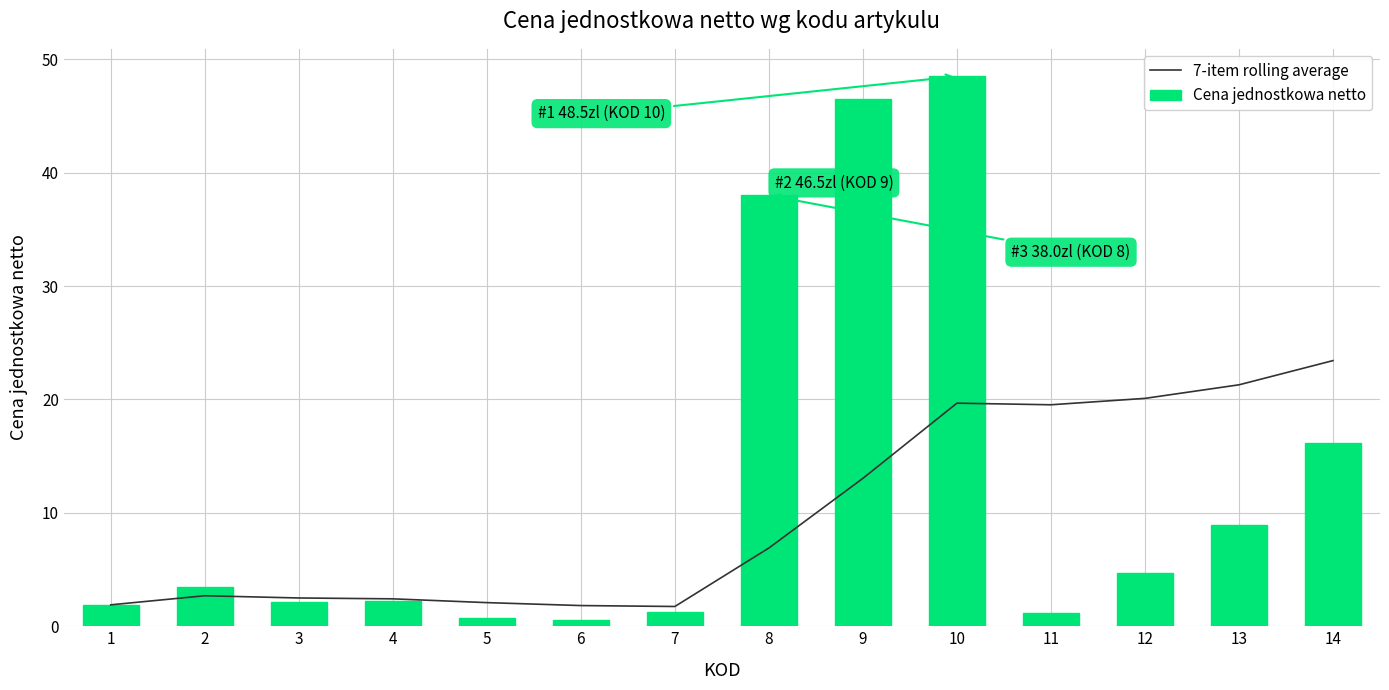

Which series has the widest spread of values?

Cena jednostkowa netto